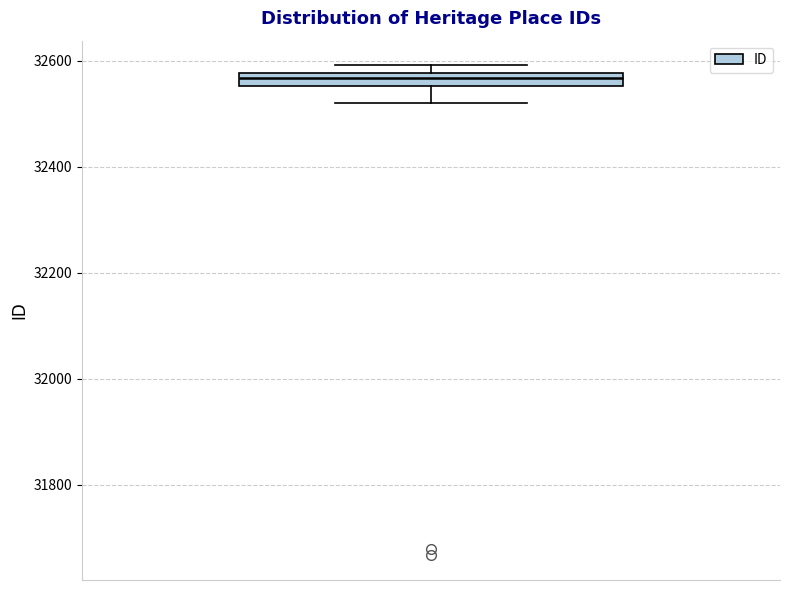

Where does the lower whisker of the box end on the y-axis? The values are not printed on the chart, so give them approximately, as read against the axis.

32520